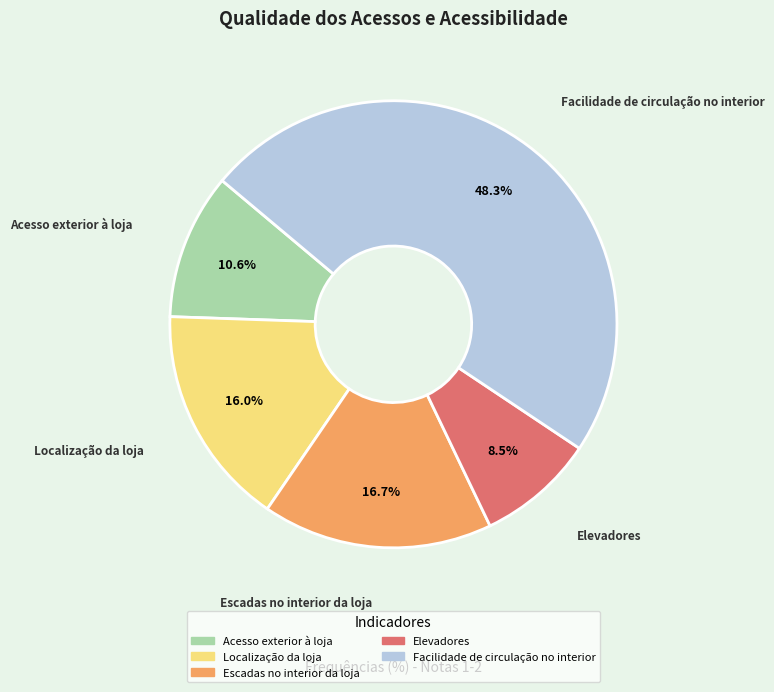

True or false: Facilidade de circulação no interior accounts for 48% of the total.

True